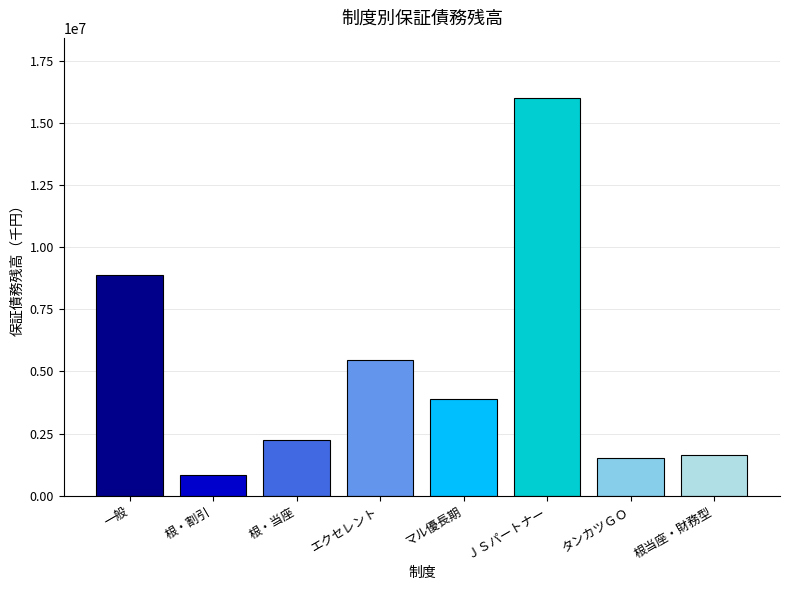

What is the change in value from 根・当座 to エクセレント?

+3214000.0